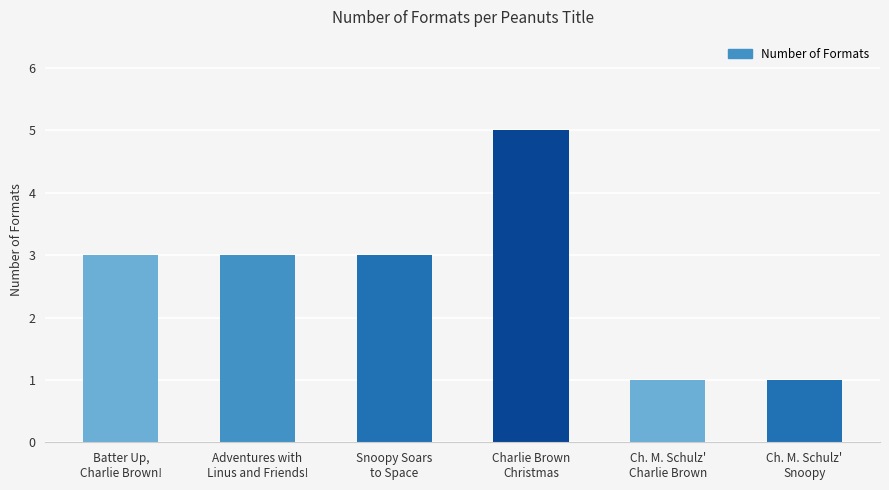

What is the change in value from Snoopy Soars
to Space to Ch. M. Schulz'
Snoopy?

-2